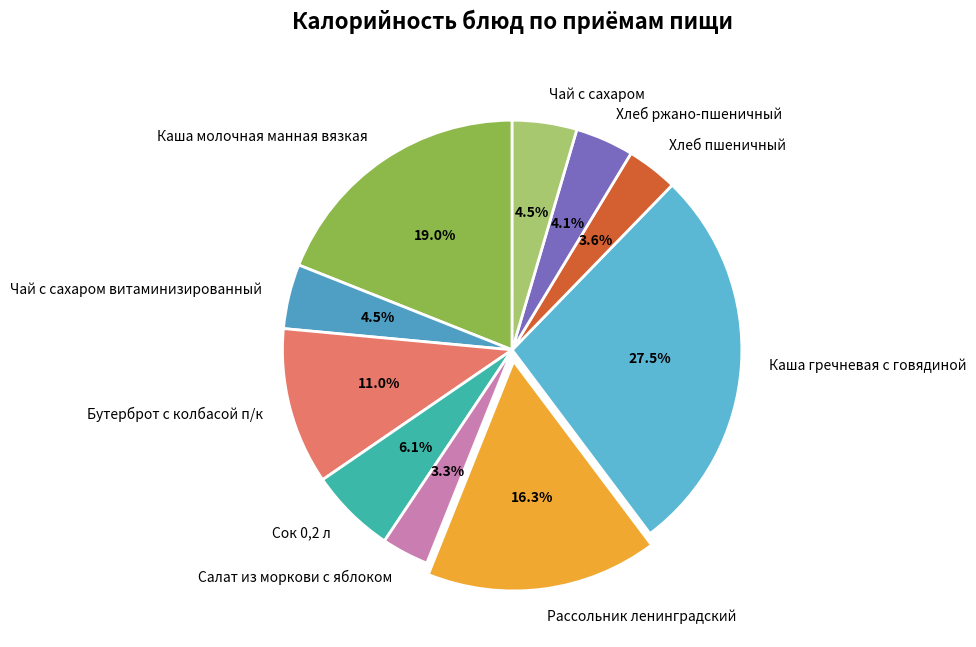

Do Салат из моркови с яблоком and Чай с сахаром together represent more than half of the pie?

No